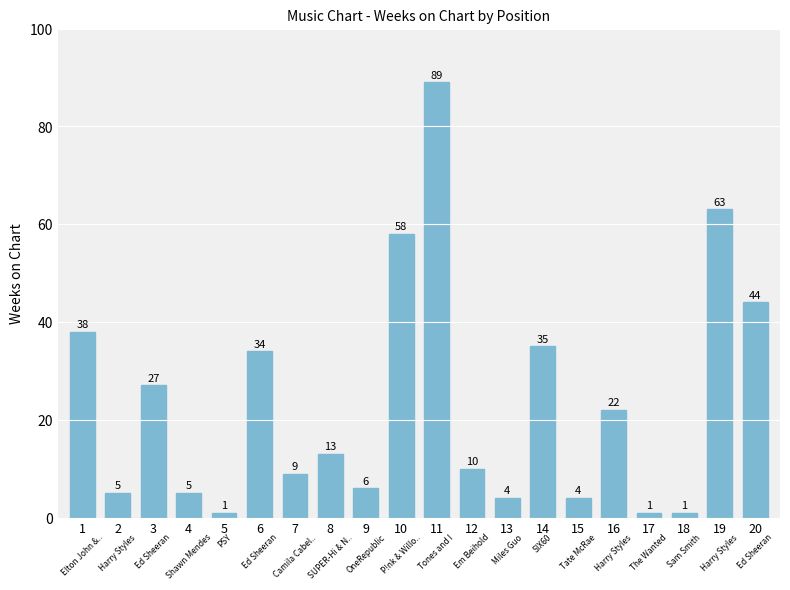

What is the sum of all values?

469